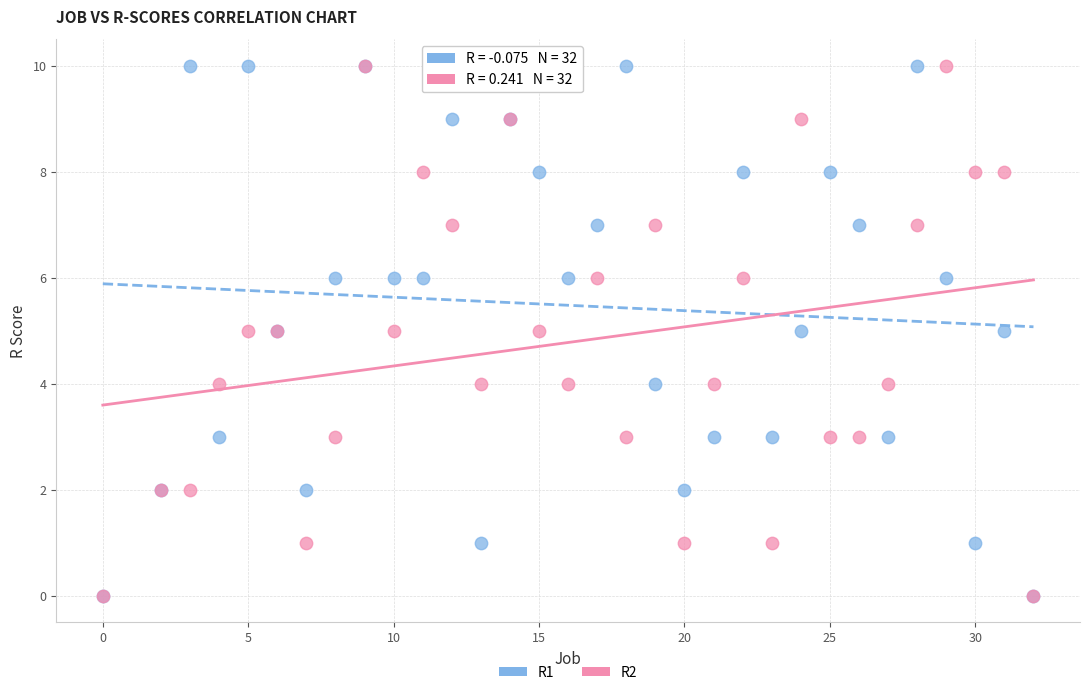

What are all the series names shown in the legend?

R1, R2